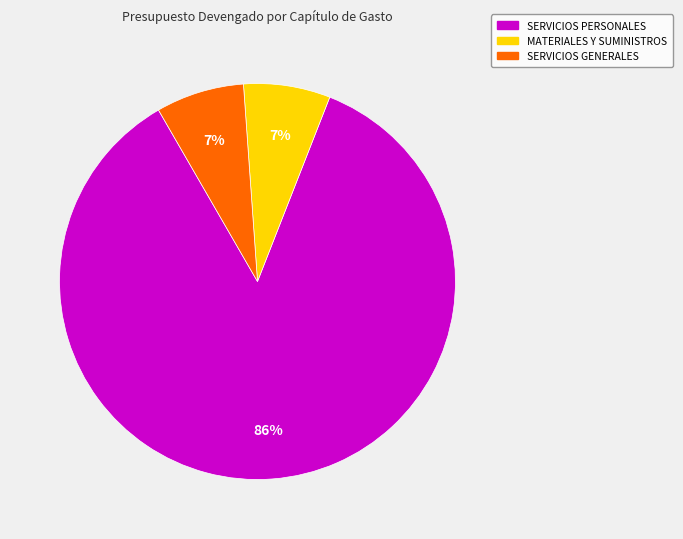

Is there any slice that represents more than half of the pie?

Yes